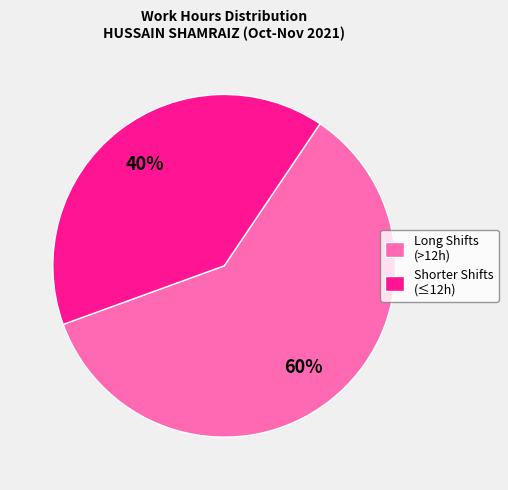

How many segments does this pie chart have?

2